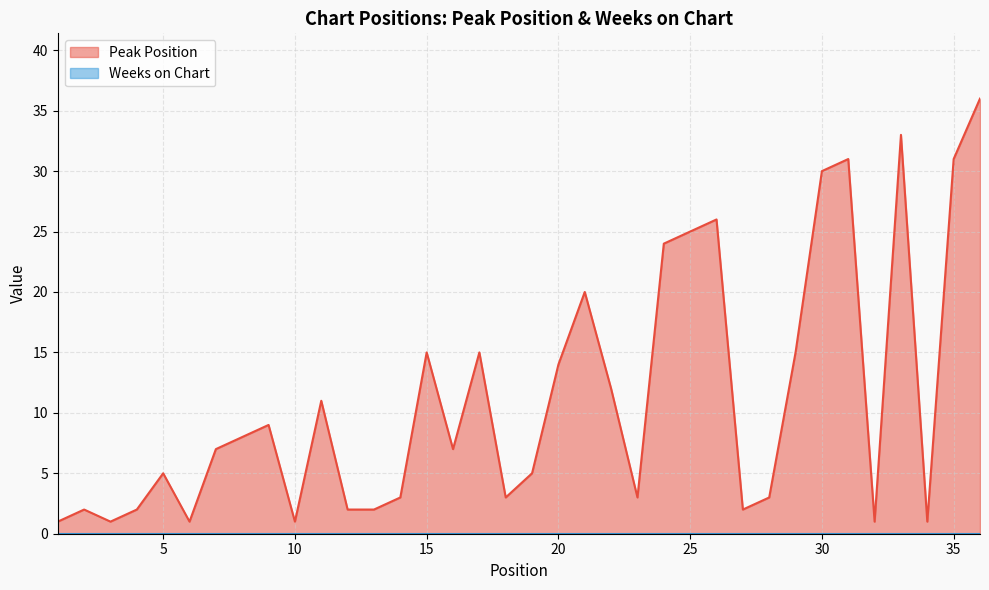

Does the chart have visible grid lines?

Yes